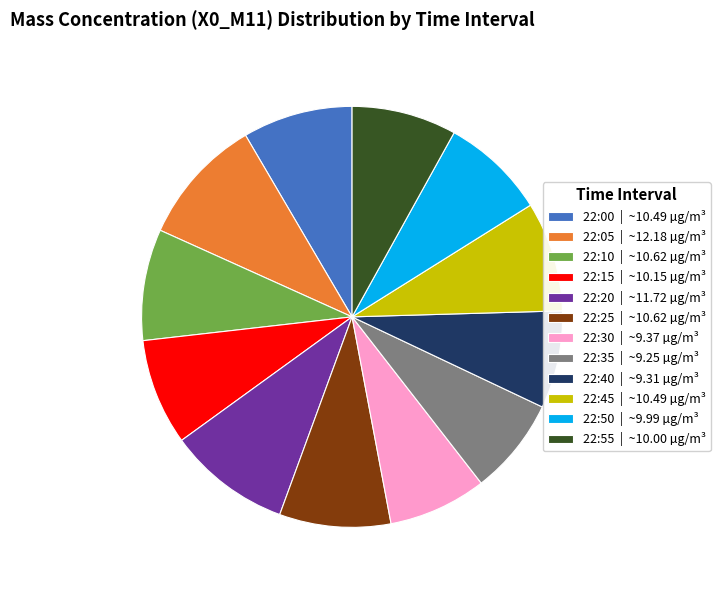

Does any single category account for the majority?

No